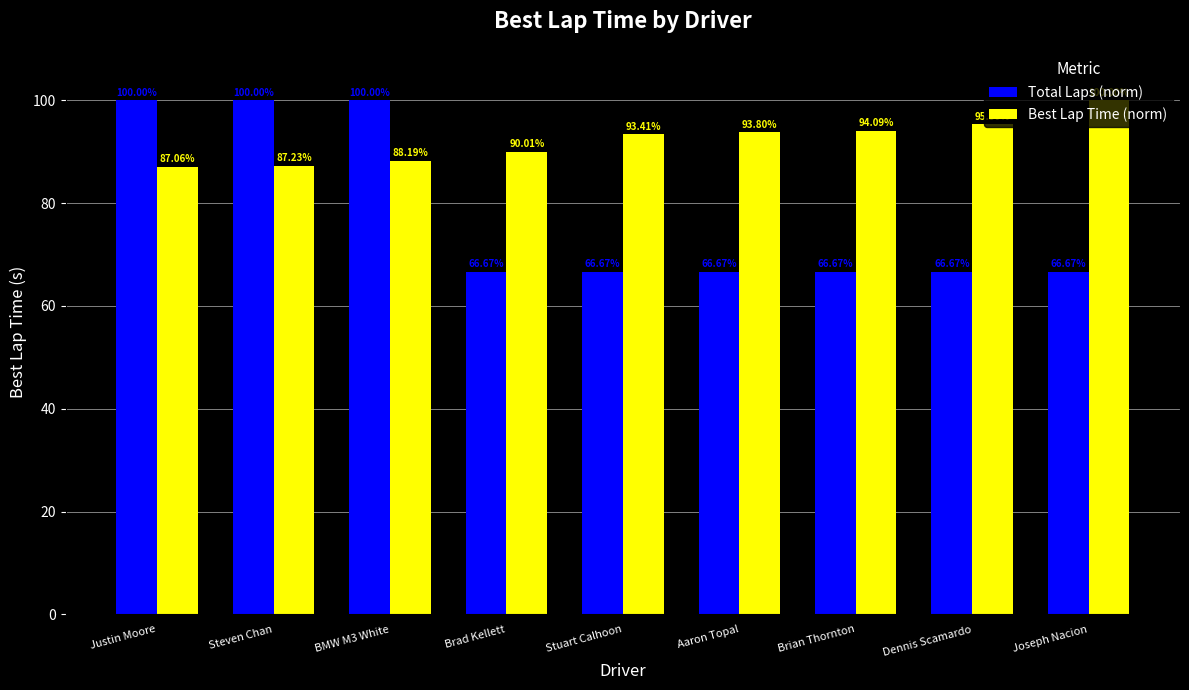

Between Justin Moore and Dennis Scamardo, which series saw the biggest shift?

Total Laps (norm)